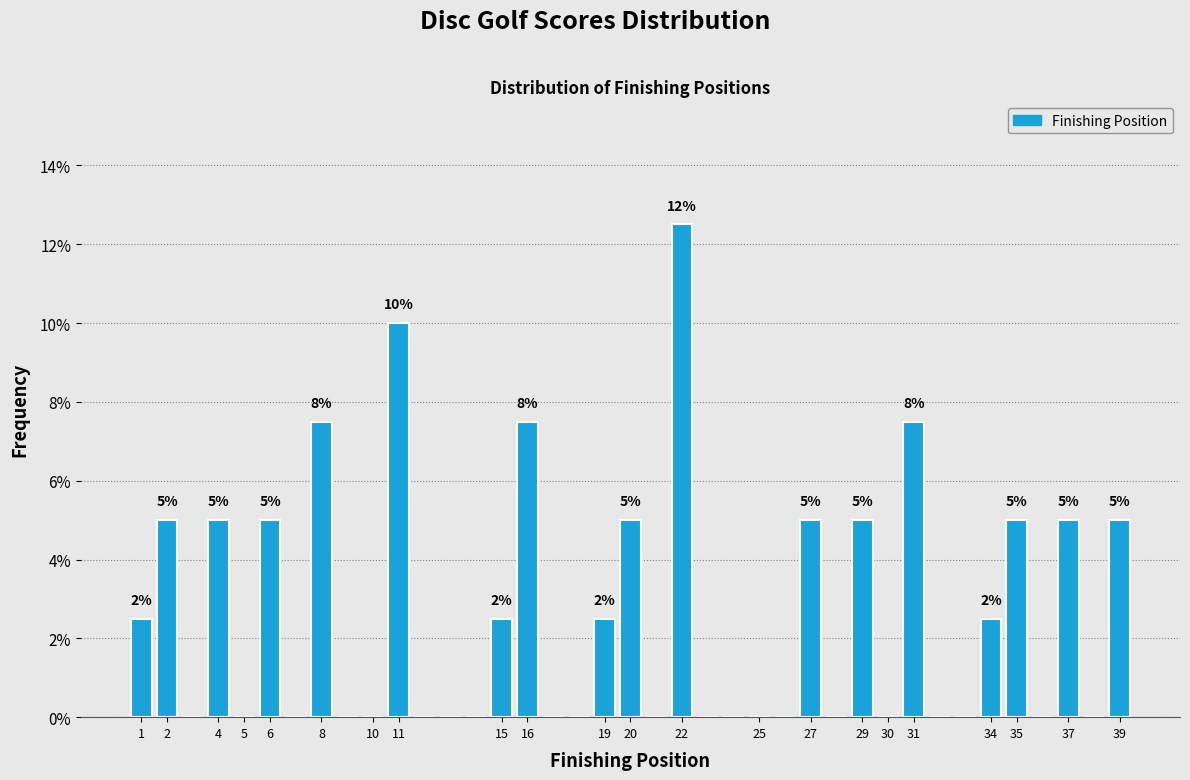

Which range on the x-axis has the tallest bar?

21.5 to 22.5